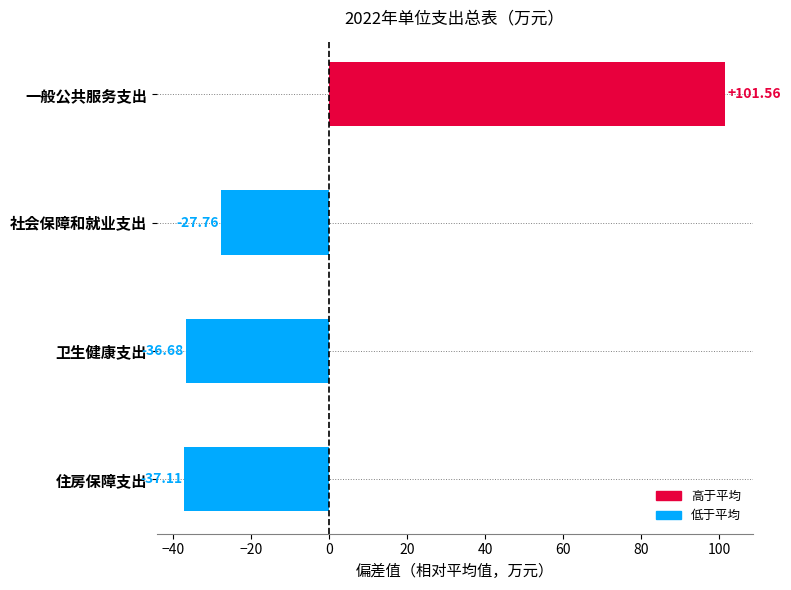

How many distinct data groups are displayed?

1